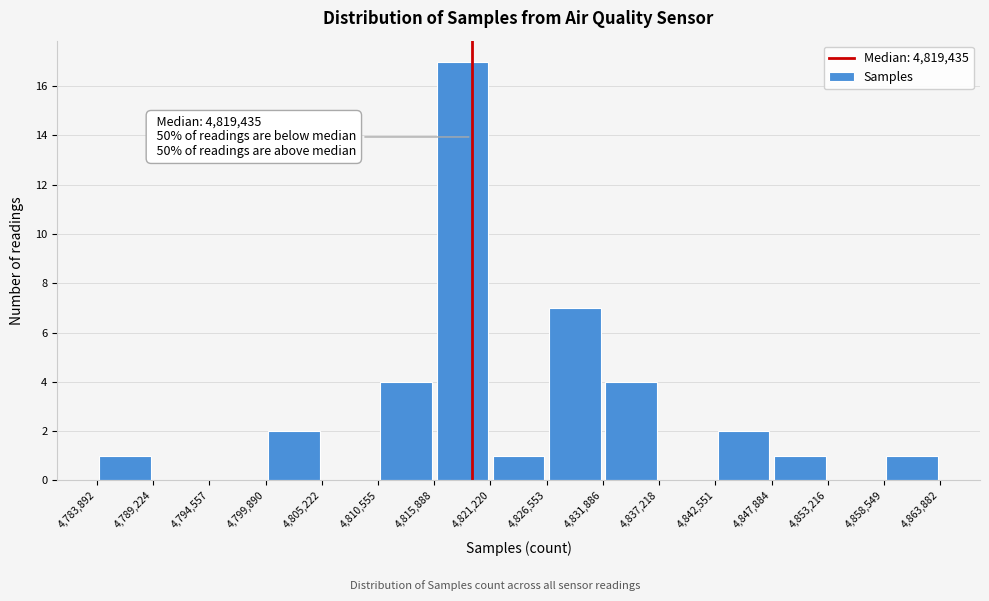

Over which range of the x-axis is the bar tallest?

4,815,888 to 4,821,220